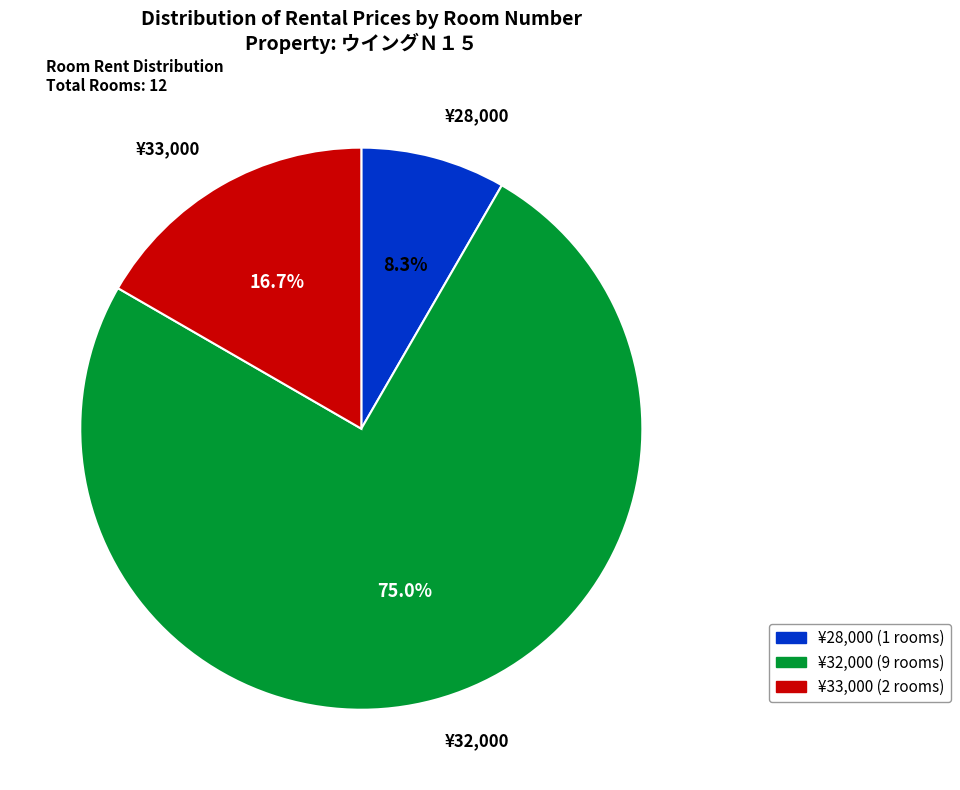

Is there any slice that represents more than half of the pie?

Yes